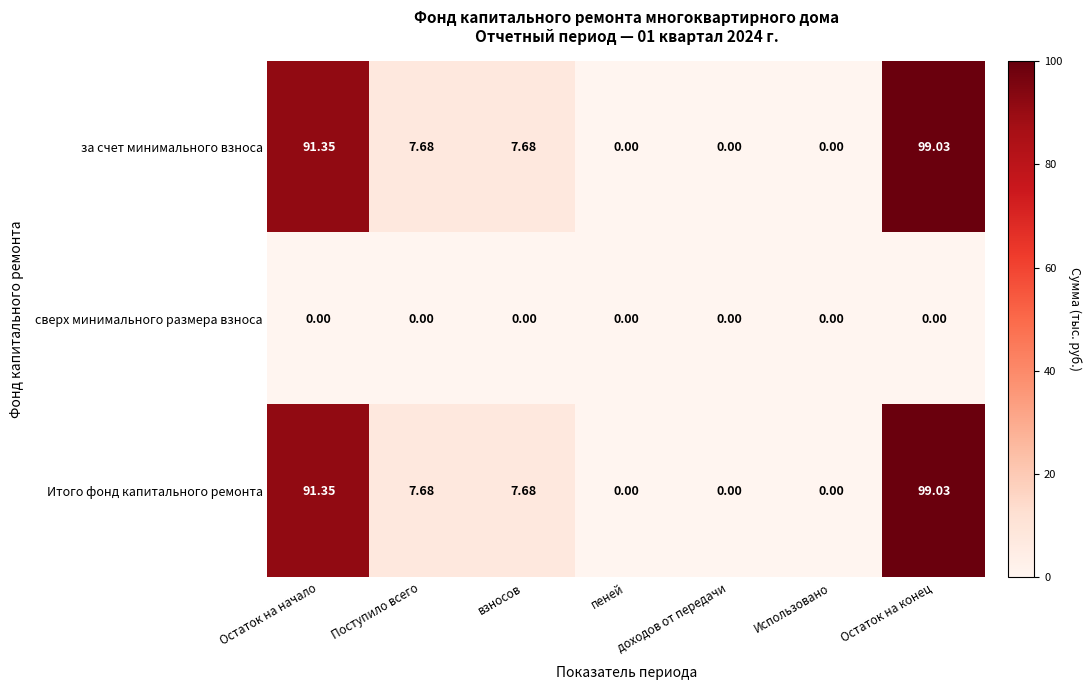

Is the value of за счет минимального взноса at Остаток на конец greater than the value of Итого фонд капитального ремонта at пеней?

Yes